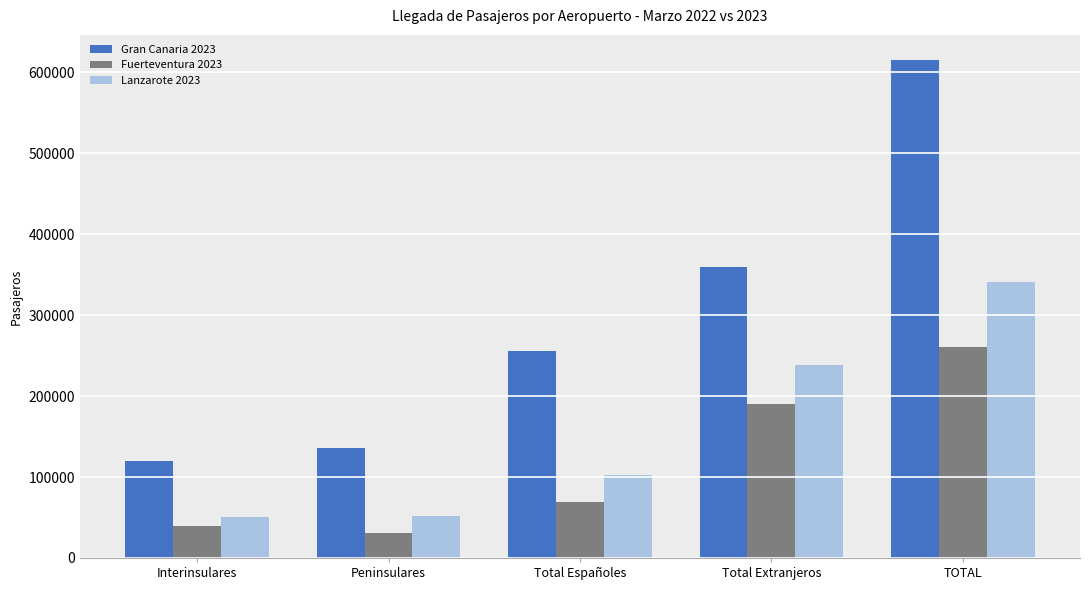

What is the average value of the Fuerteventura 2023 series?

117961